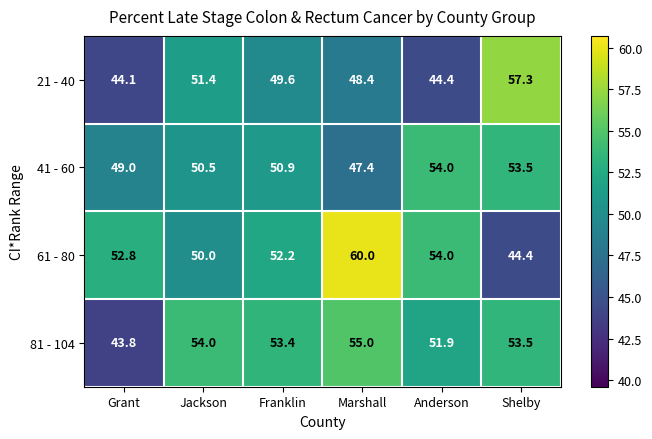

Rank the series by their maximum value, from highest to lowest.

61 - 80, 21 - 40, 81 - 104, 41 - 60